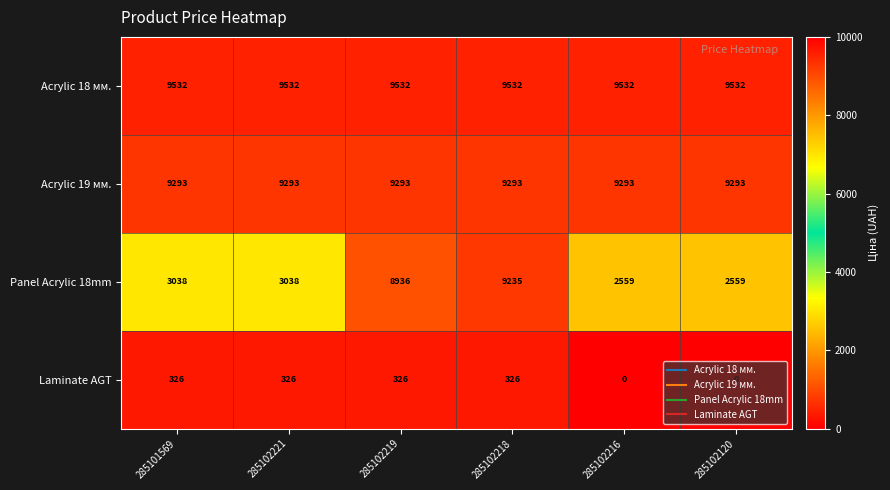

Rank the series at 285102218 from lowest to highest value.

Laminate AGT, Panel Acrylic 18mm, Acrylic 19 мм., Acrylic 18 мм.